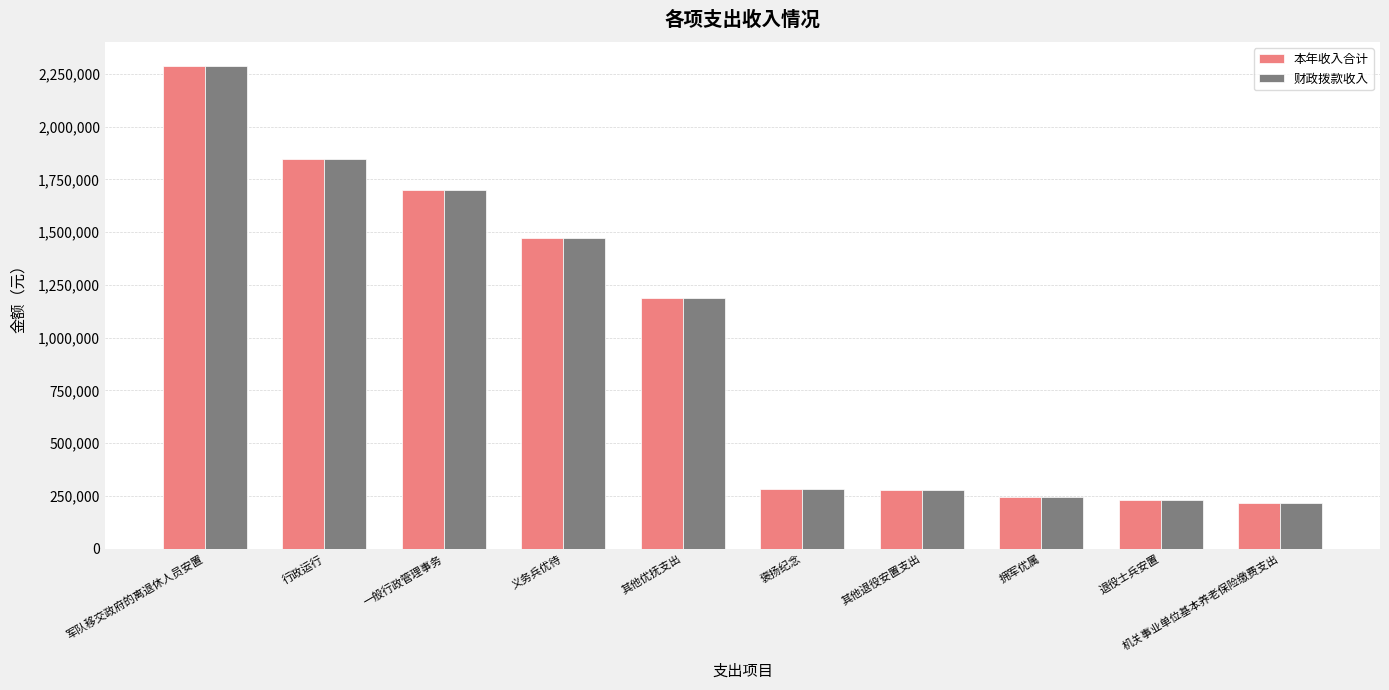

At which label does 财政拨款收入 first exceed 1186775?

军队移交政府的离退休人员安置